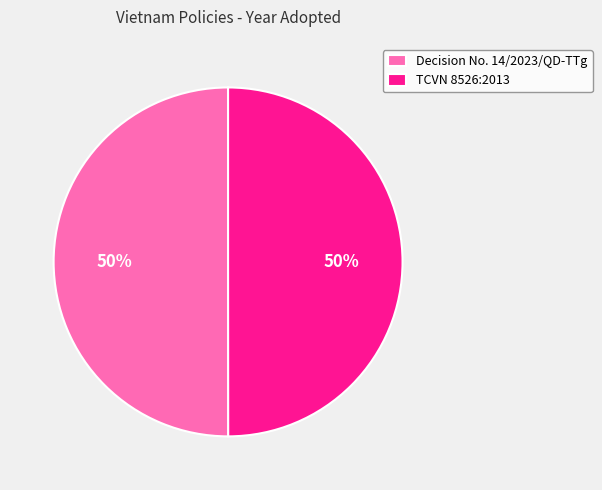

How many segments does this pie chart have?

2